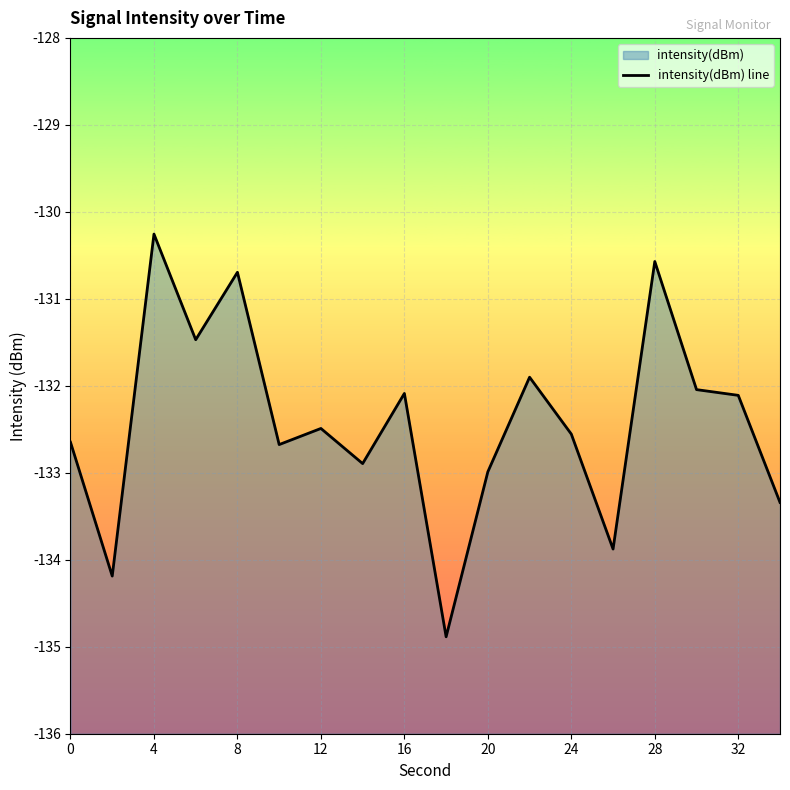

What is the value of the 18th point from the left?

-133.3